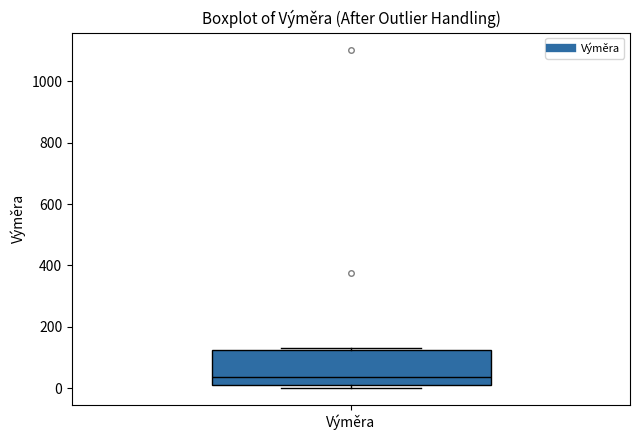

Transcribe this box plot: give where the median line is, the range the box spans, and where the two whiskers end, as read against the y-axis. The values are not printed on the chart, so give them approximately, as read against the axis.

median 40, box 0 to 120, whiskers 0 (just below the box's lower edge) to 140